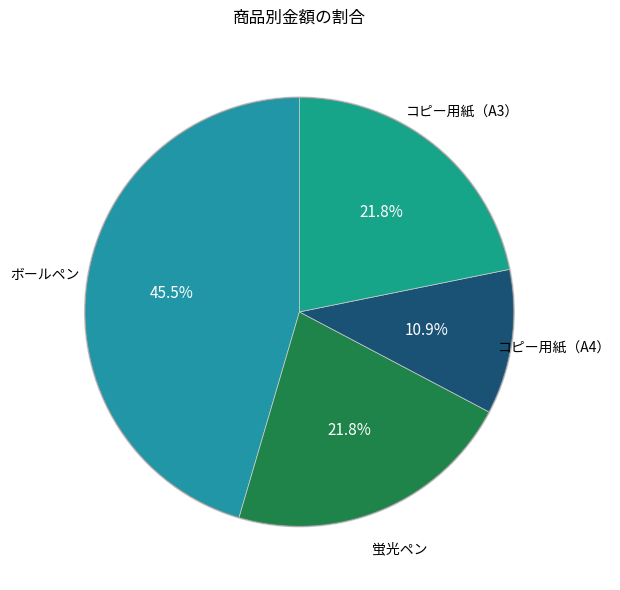

What portion of the pie excludes ボールペン?

54.5%